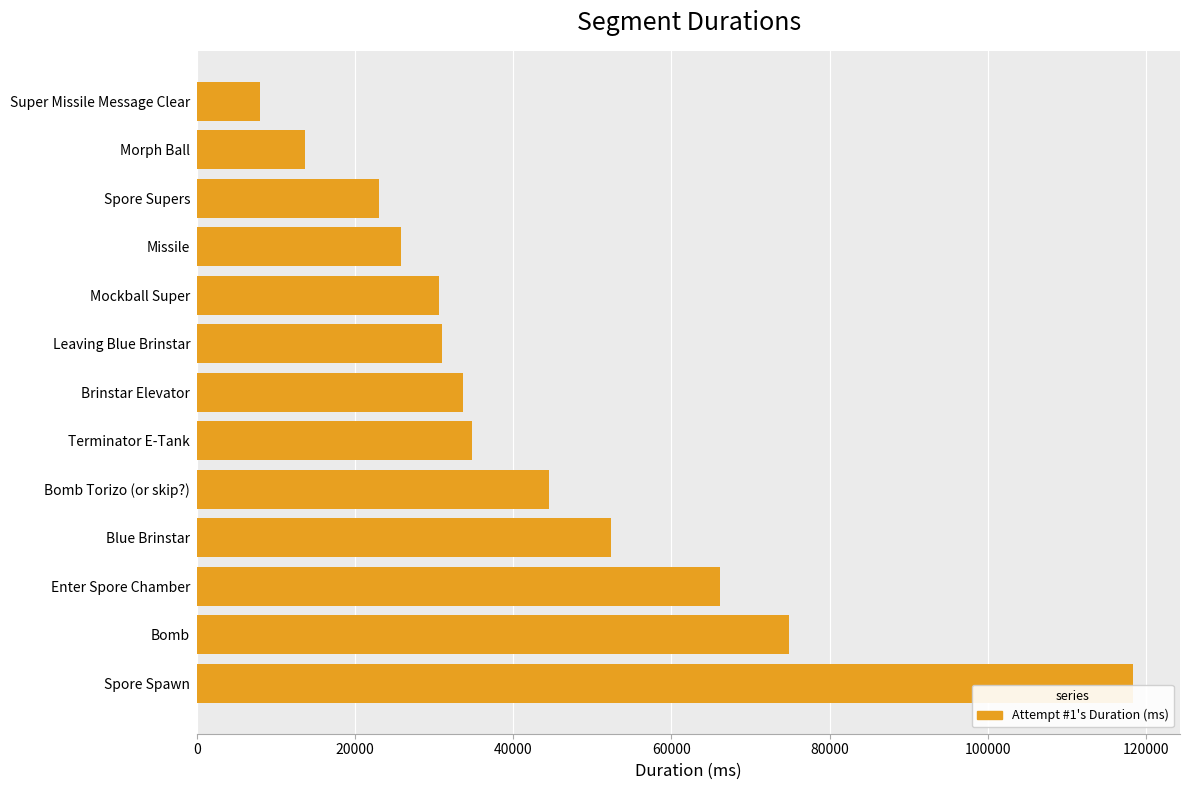

What is the approximate value at Enter Spore Chamber, to the nearest 10?

66160